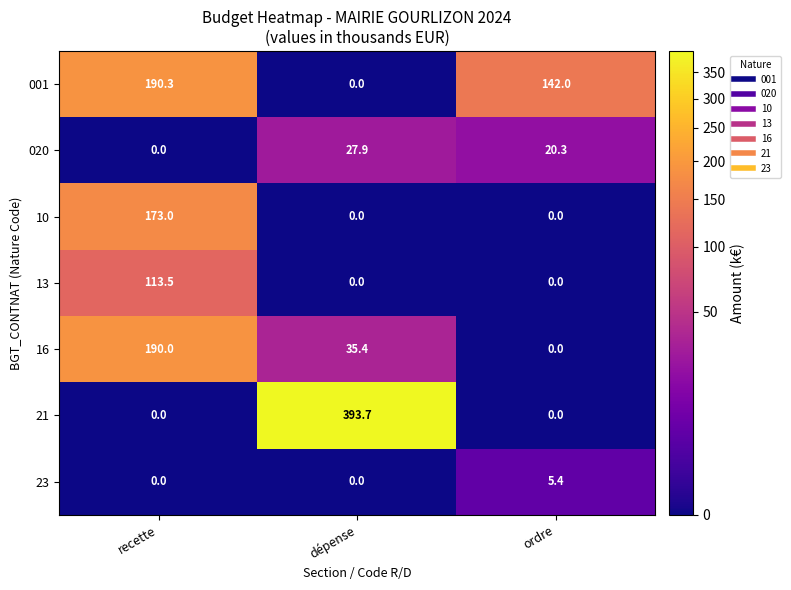

What is the difference between the highest and lowest values at recette?

190.3